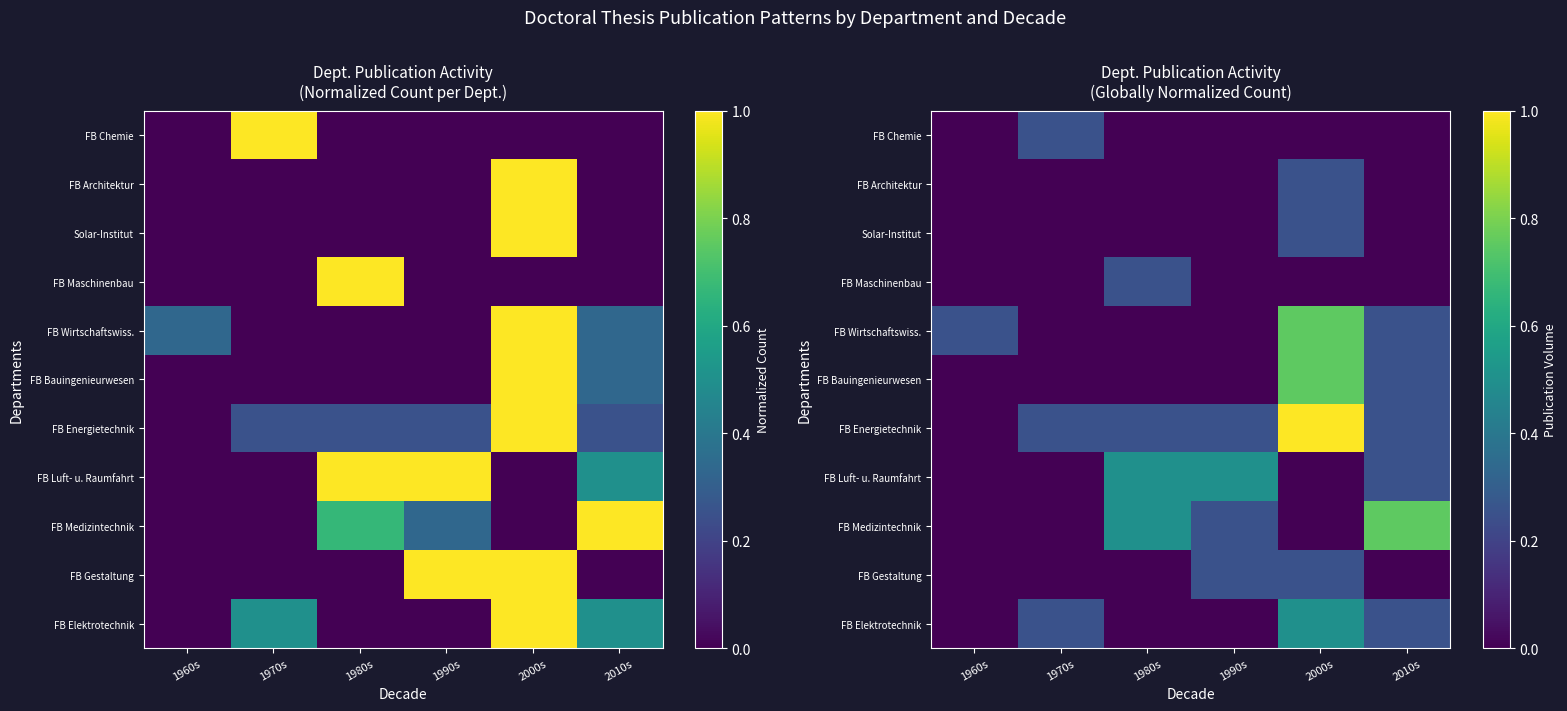

True or false: FB Bauingenieurwesen has a value of 0.4 at 2000s.

False